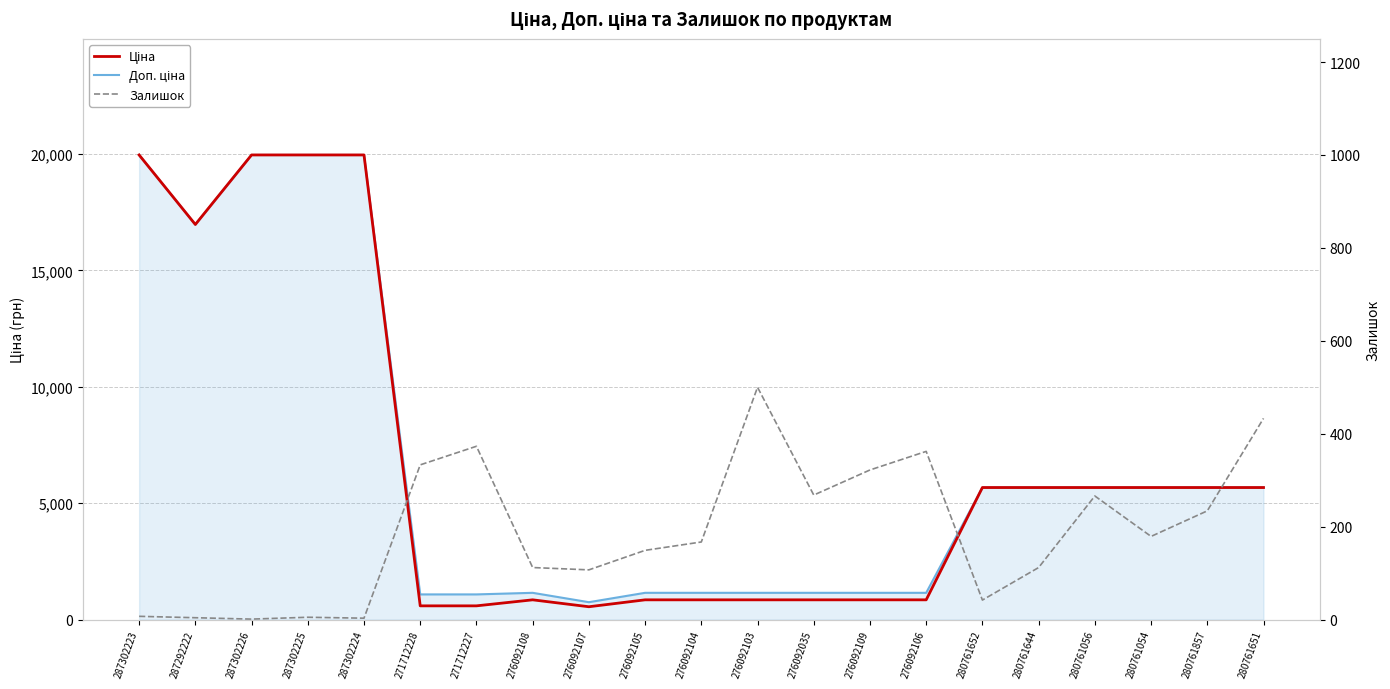

Reading left to right, transcribe all the data shown in this chart.

Ціна: 19964.2	16976.3	19964.2	19964.2	19964.2	589.9	589.9	848.4	551.5	848.4	848.4	848.4	848.4	848.4	848.4	5673.8	5673.8	5673.8	5673.8	5673.8	5673.8
Доп. ціна: 19964.2	16976.3	19964.2	19964.2	19964.2	1081.7	1081.7	1149.7	747.0	1149.7	1149.7	1149.7	1149.7	1149.7	1149.7	5673.8	5673.8	5673.8	5673.8	5673.8	5673.8
Залишок: 7.0	4.0	1.0	5.0	3.0	333.0	373.0	112.0	107.0	149.0	167.0	500.0	268.0	322.0	362.0	42.0	112.0	266.0	179.0	234.0	433.0